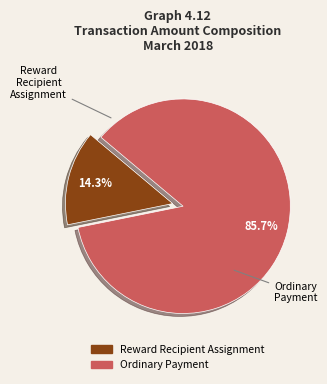

Which has a higher value, Ordinary Payment or Reward Recipient Assignment?

Ordinary Payment